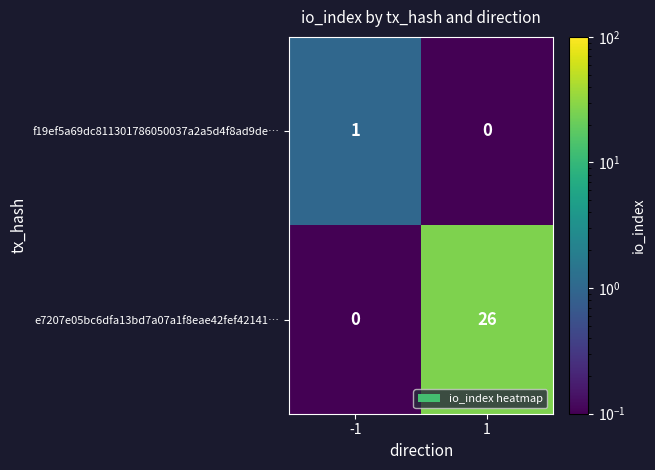

What is the difference between the highest and lowest values at -1?

1